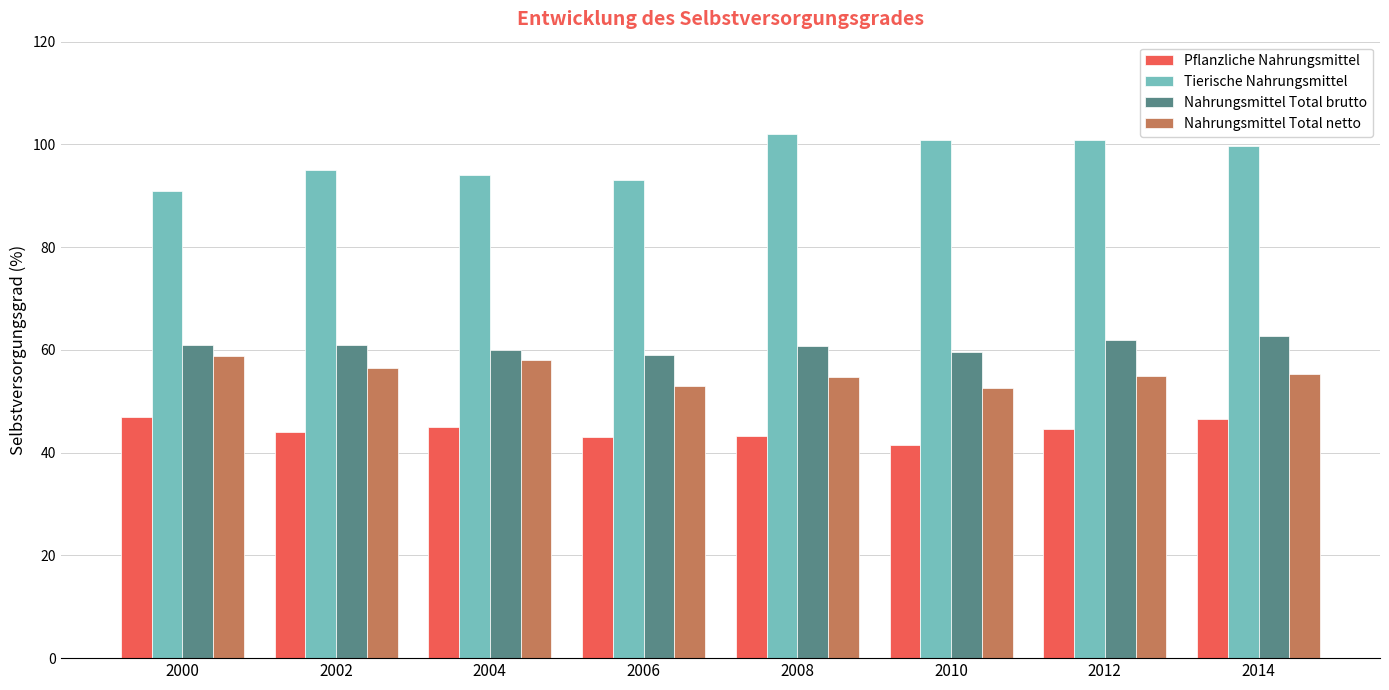

What is the difference between the second highest and second lowest values in the Tierische Nahrungsmittel series?

7.8